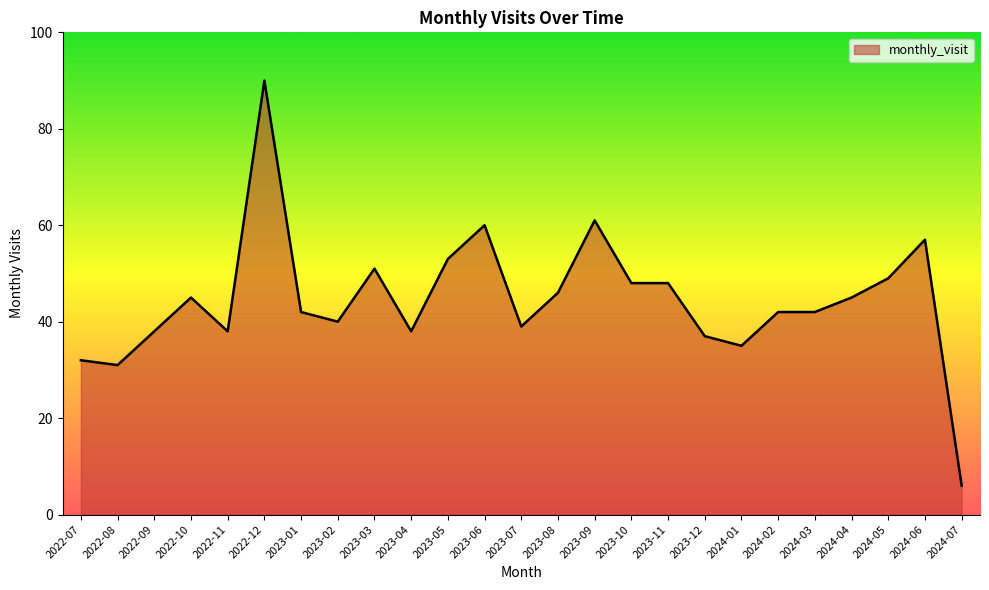

What position from the left is 2024-04?

22